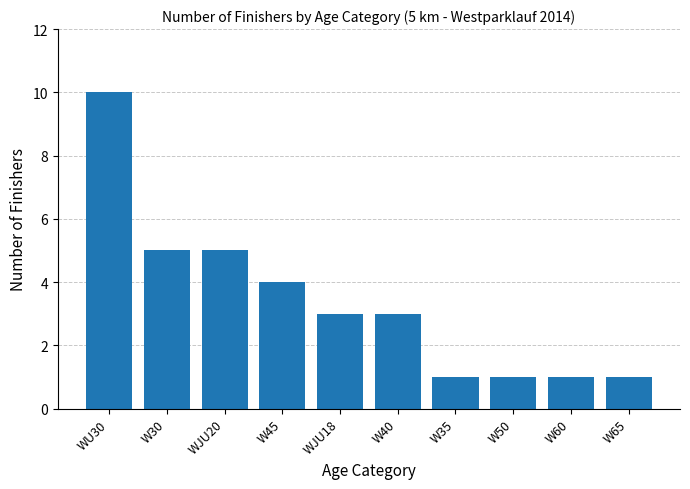

What is the approximate value at W50?

1